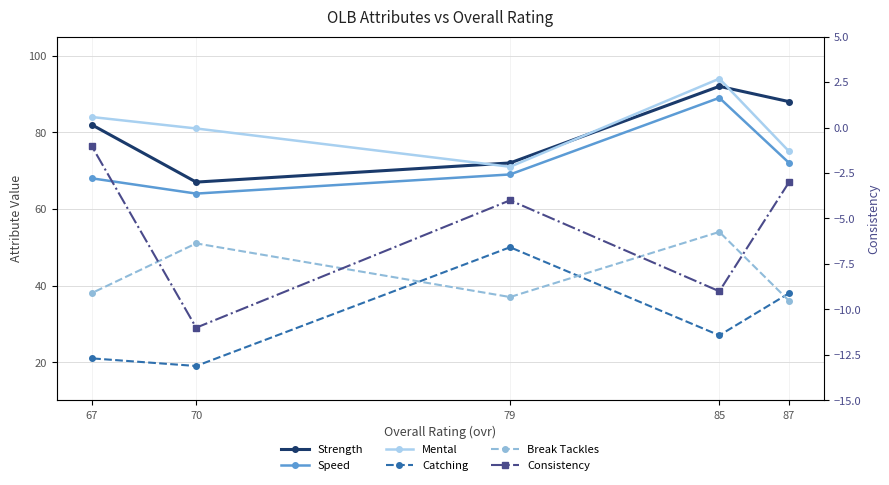

Between 85 and 70, which series saw the biggest shift?

Strength